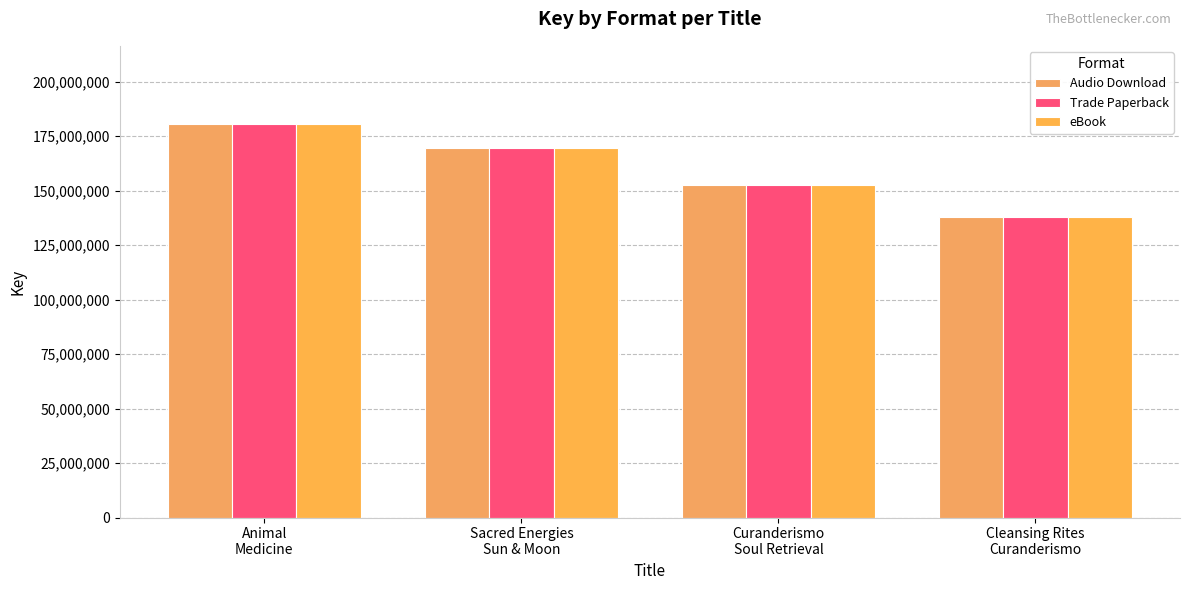

Read the eBook value at Sacred Energies
Sun & Moon.

169720643